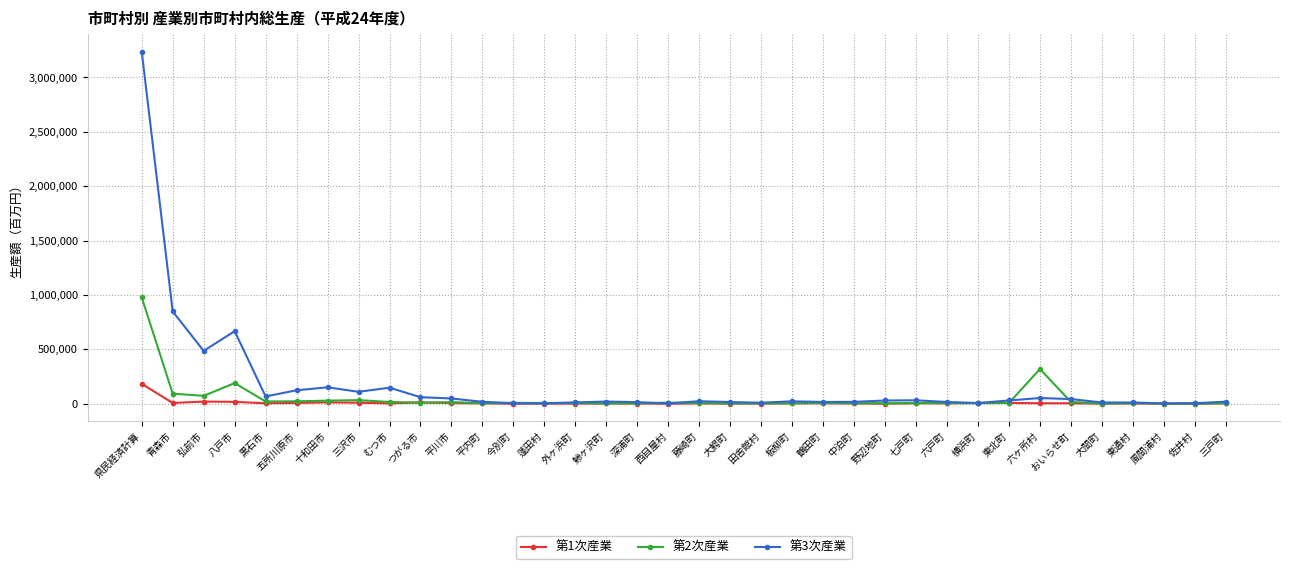

At which label is 第2次産業 closest to 488949?

六ヶ所村